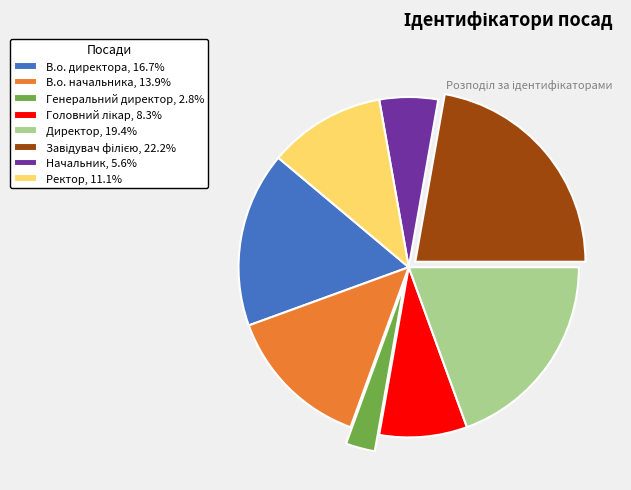

Combined, do В.о. начальника, 13.9% and Ректор, 11.1% account for over 50%?

No